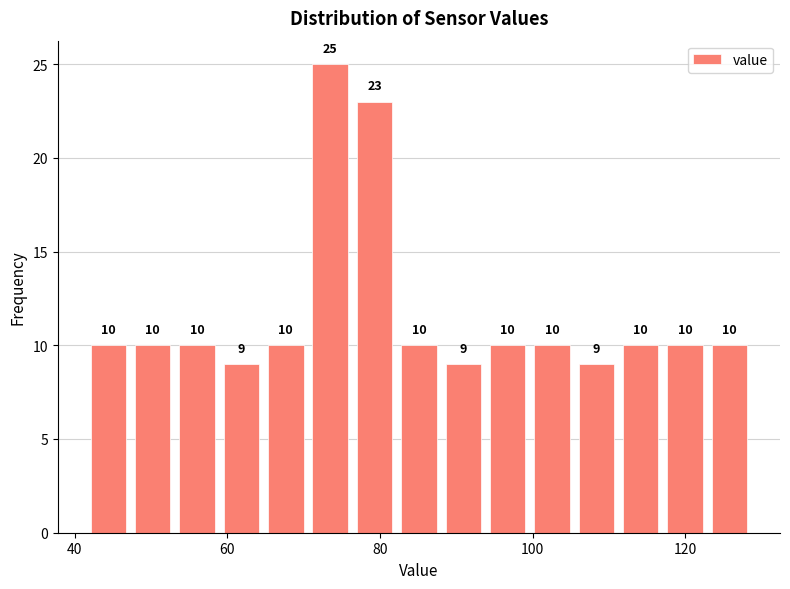

Around what value on the x-axis is the tallest bar? Give the approximate position of its centre, as read against the axis.

74